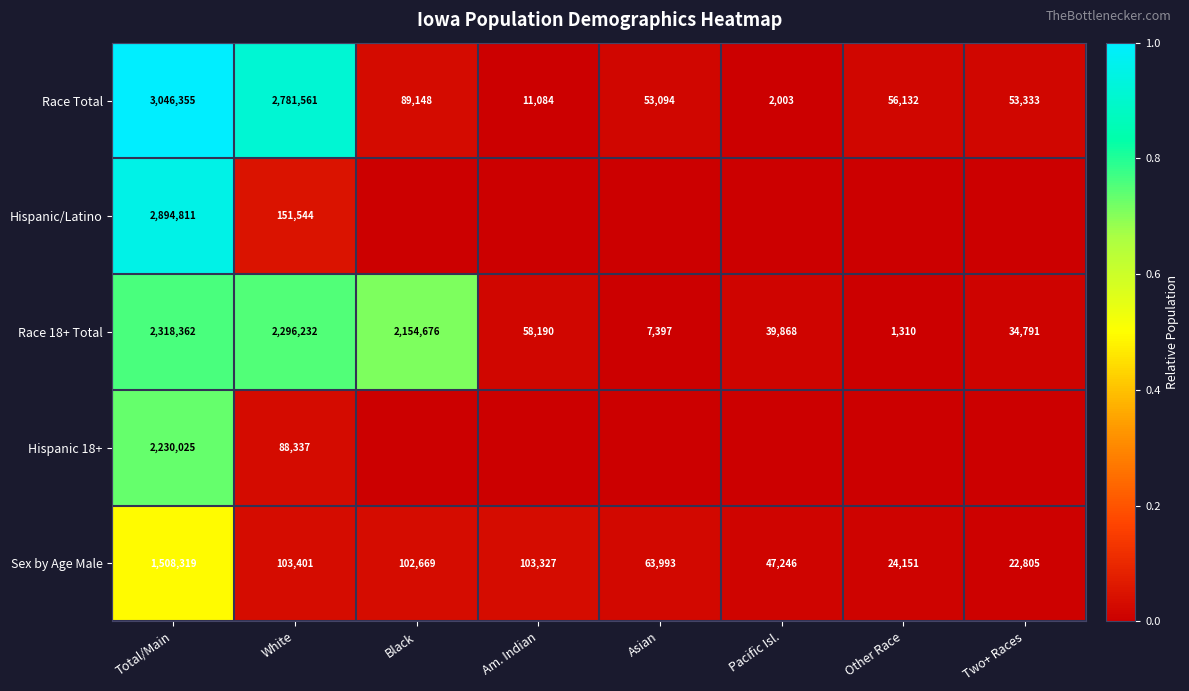

Is it true that Sex by Age Male equals 63993 at Asian?

True